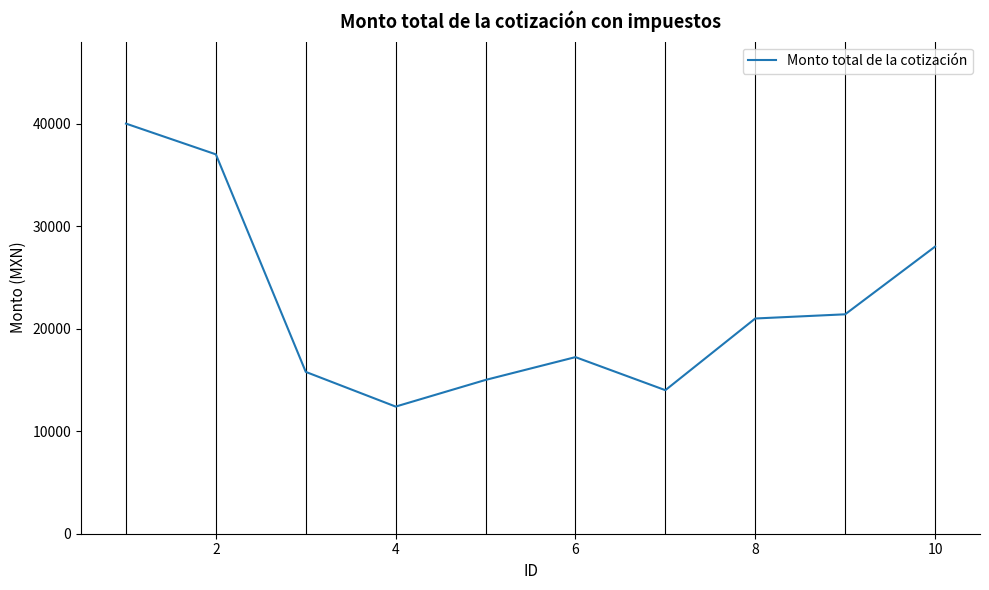

What is the maximum value shown in the chart?

40000.0